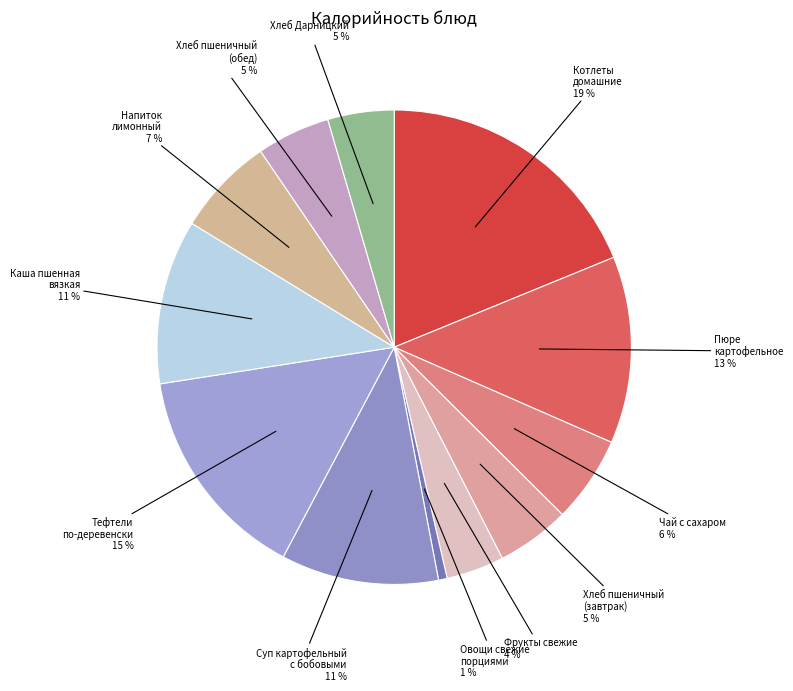

Count the number of slices in the pie.

12